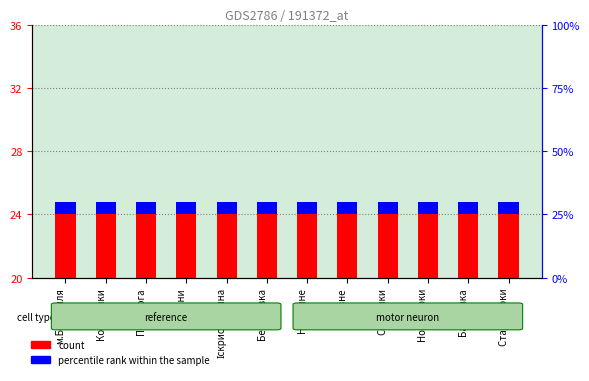

List the series in order of their overall mean, highest first.

count, percentile rank within the sample